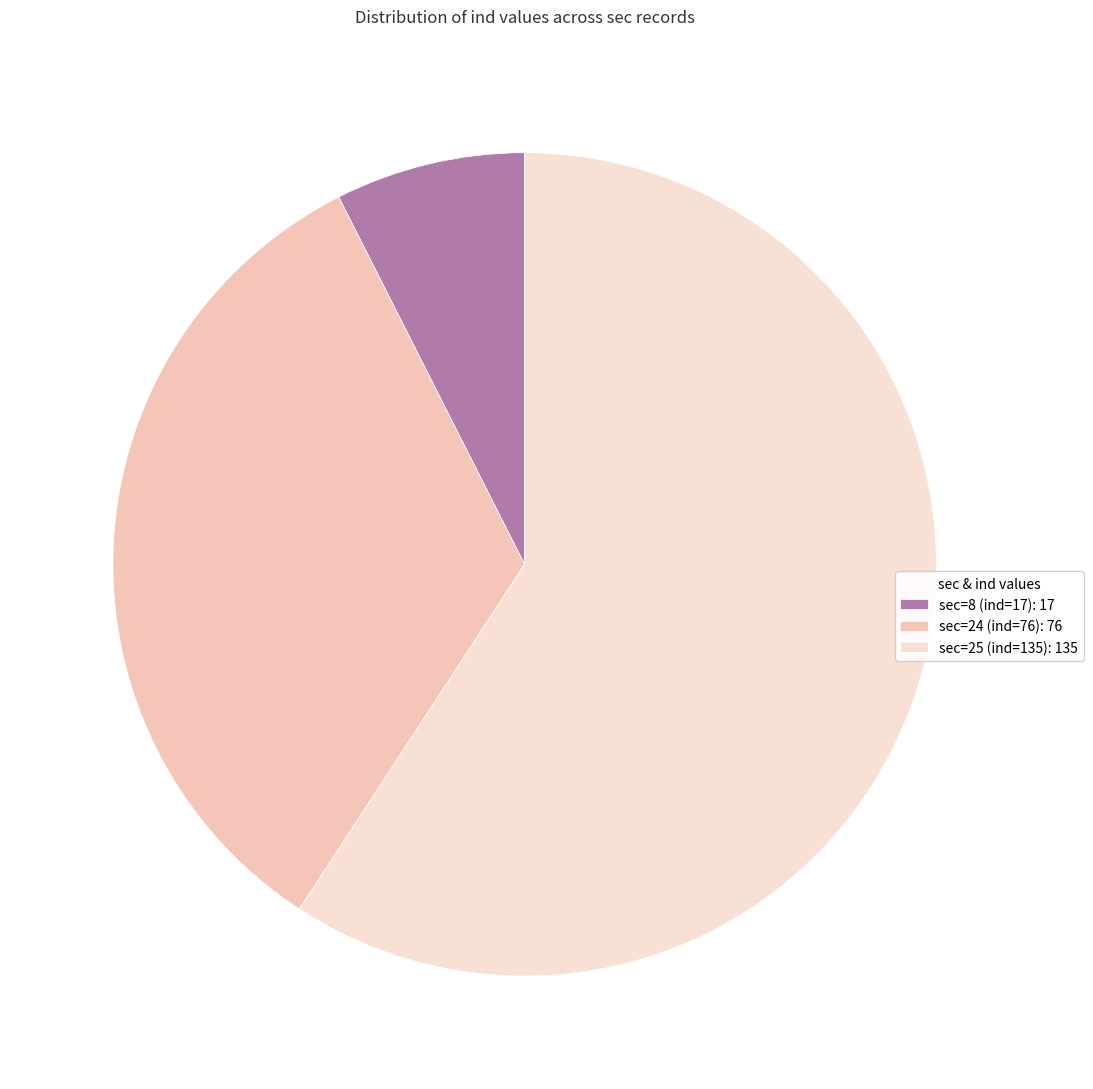

To the nearest percent, what is the average slice percentage?

33%